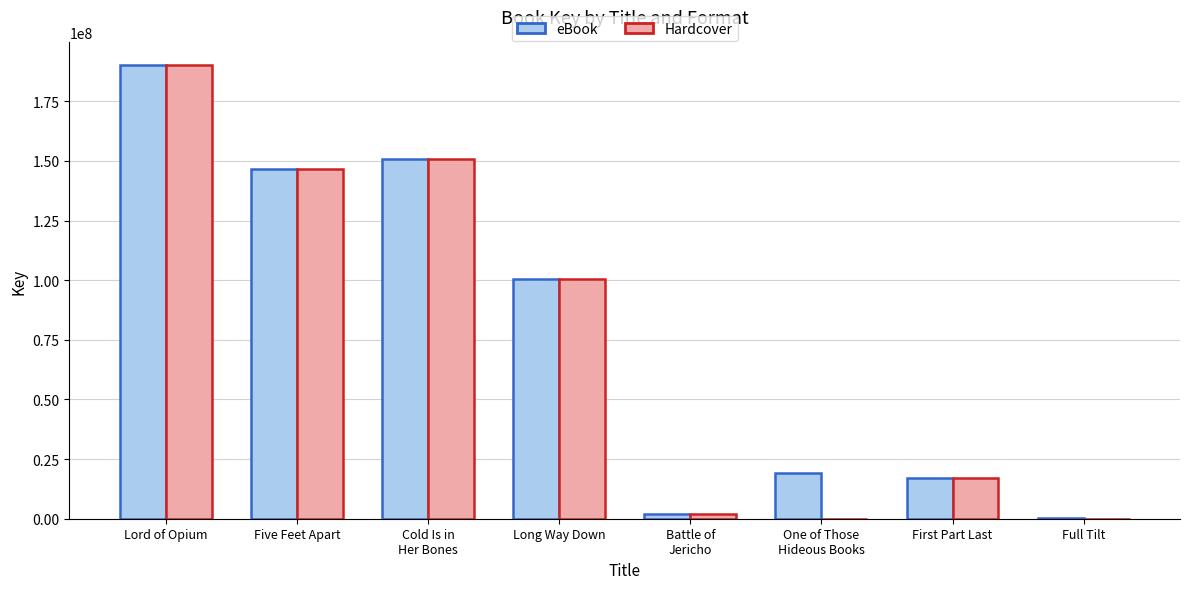

Reading left to right, list all the values displayed in this chart.

eBook: 190146337	146801244	150591606	100356512	1908095	19339949	17032280	335889
Hardcover: 190146337	146801244	150591606	100356512	1908095	0	17032280	0